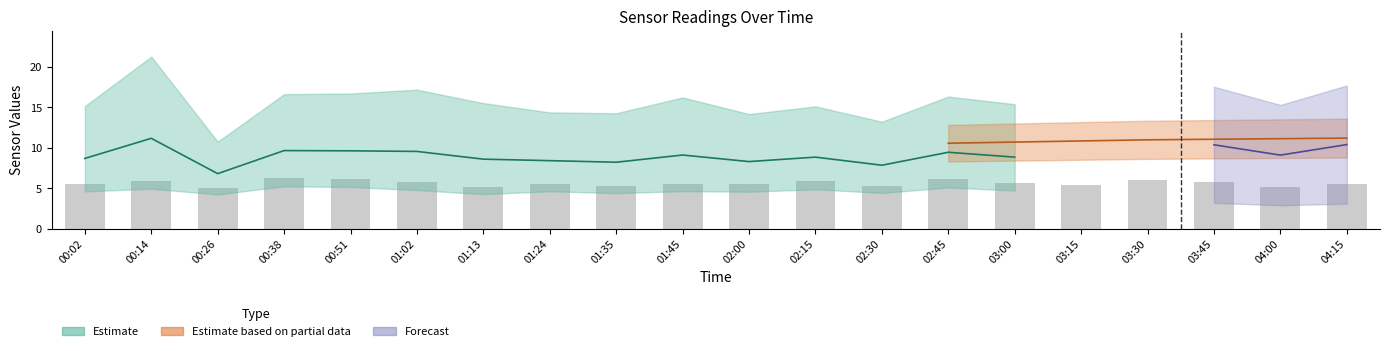

What is the label of the 19th bar from the right?

00:14